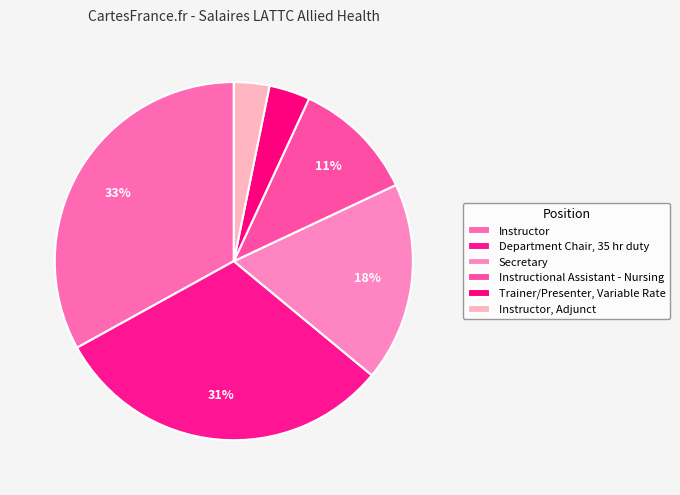

Does Instructor represent more than half of the total?

No